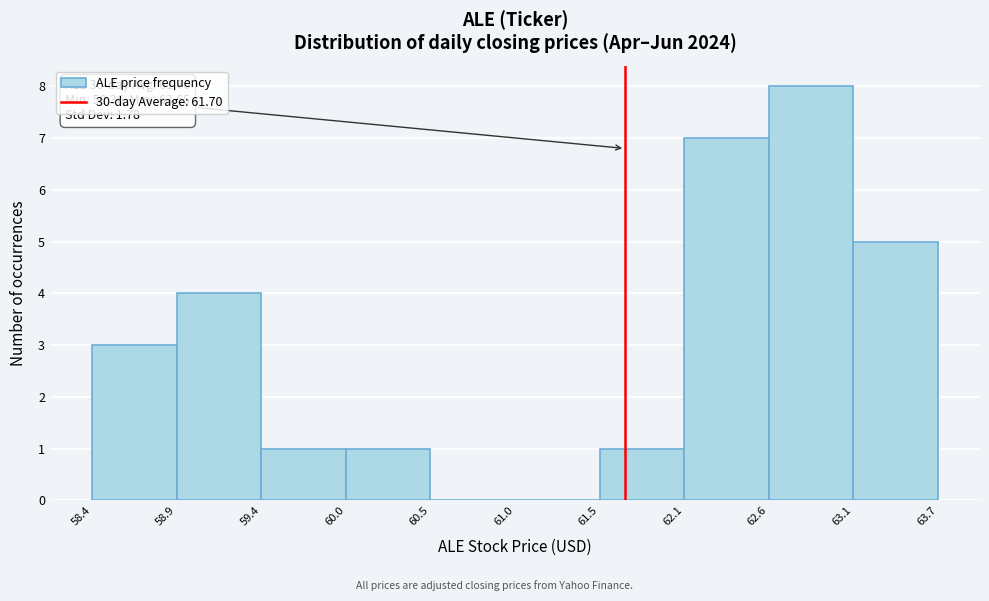

Which range on the x-axis has the tallest bar?

62.6 to 63.1